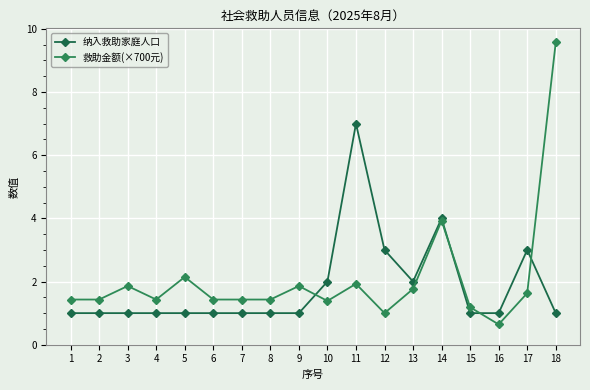

What is the total value across all series at 10?

3.4